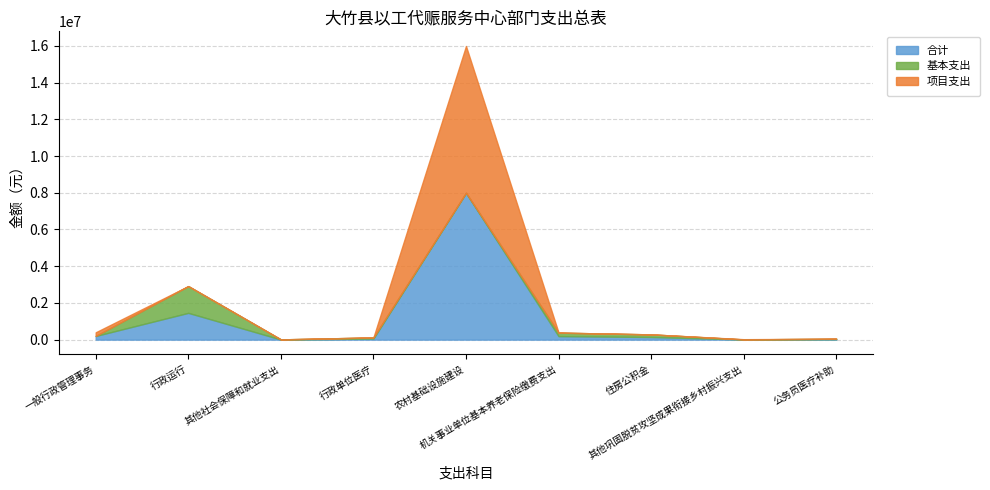

True or false: 合计 and 项目支出 cross at least once.

False